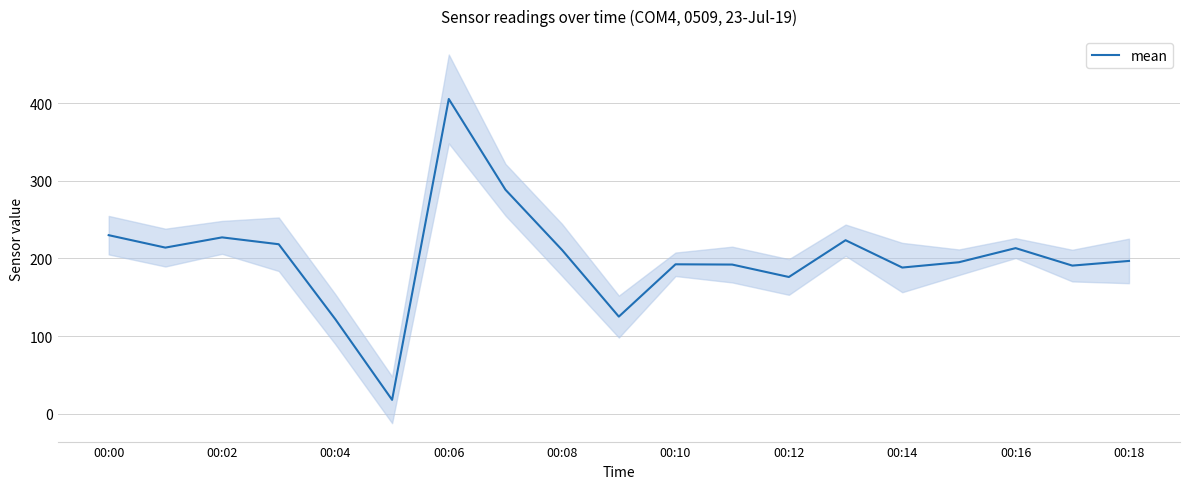

How many interior local peaks (higher than both neighbors) does the data have?

5